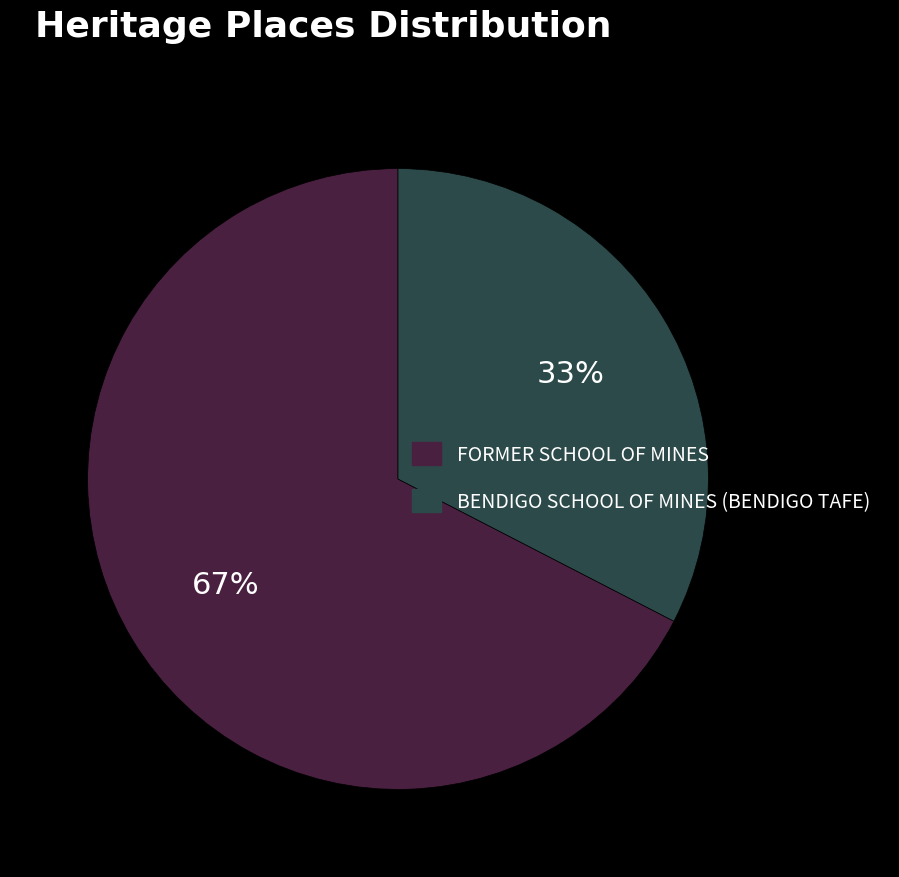

The FORMER SCHOOL OF MINES slice represents 57% of the pie. True or false?

False